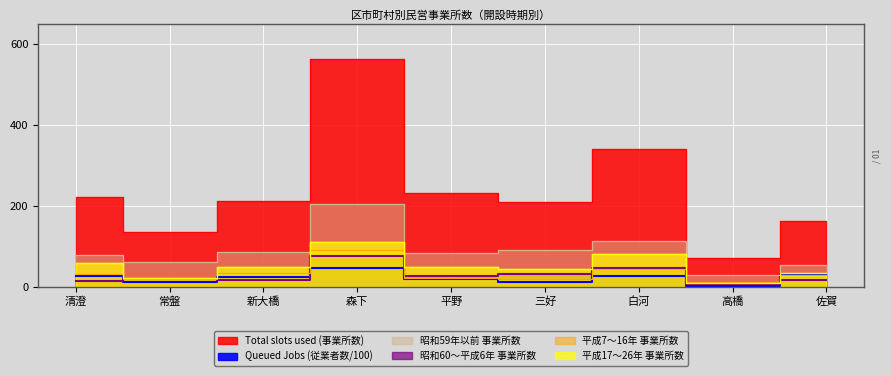

What is the spread (max minus min) of values at 佐賀?

145